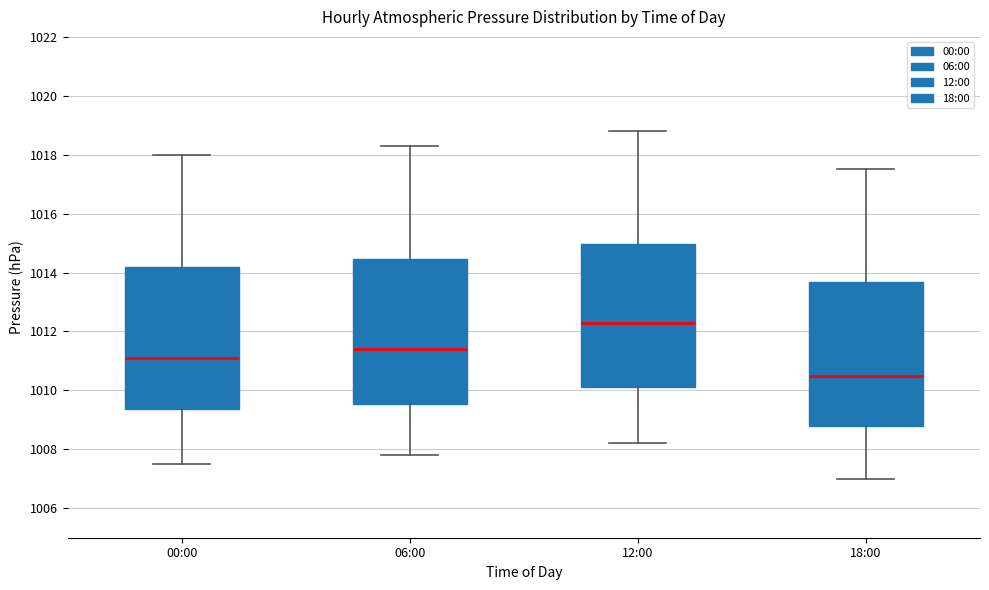

Reading left to right, read every box against the y-axis: the position of its median line, the range the box covers, and the ends of its whiskers. The values are not printed on the chart, so give them approximately, as read against the axis.

00:00: median 1011.2, box 1009.4 to 1014.2, whiskers 1007.6 to 1018.0
06:00: median 1011.4, box 1009.6 to 1014.4, whiskers 1007.8 to 1018.4
12:00: median 1012.4, box 1010.2 to 1015.0, whiskers 1008.2 to 1018.8
18:00: median 1010.6, box 1008.8 to 1013.6, whiskers 1007.0 to 1017.6